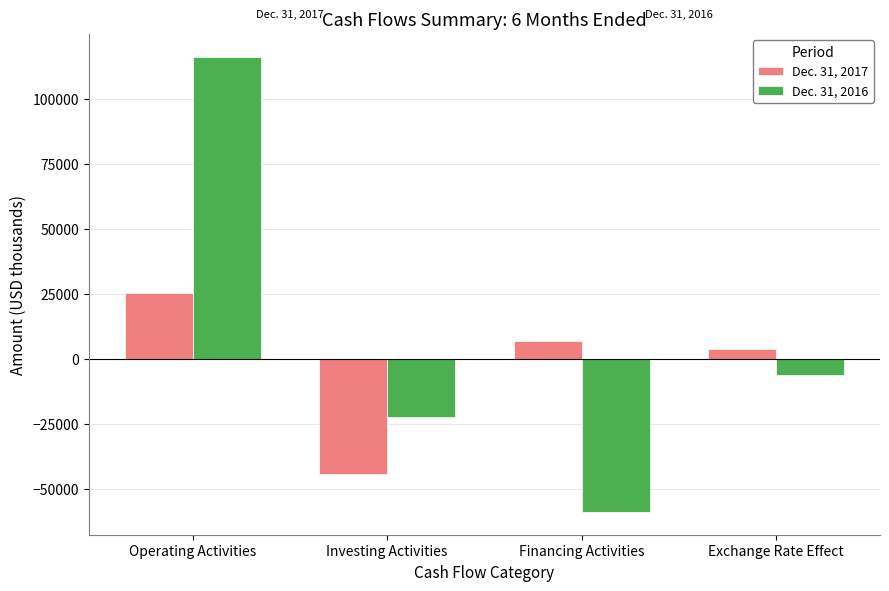

What is the label of the 4th bar from the left?

Exchange Rate Effect